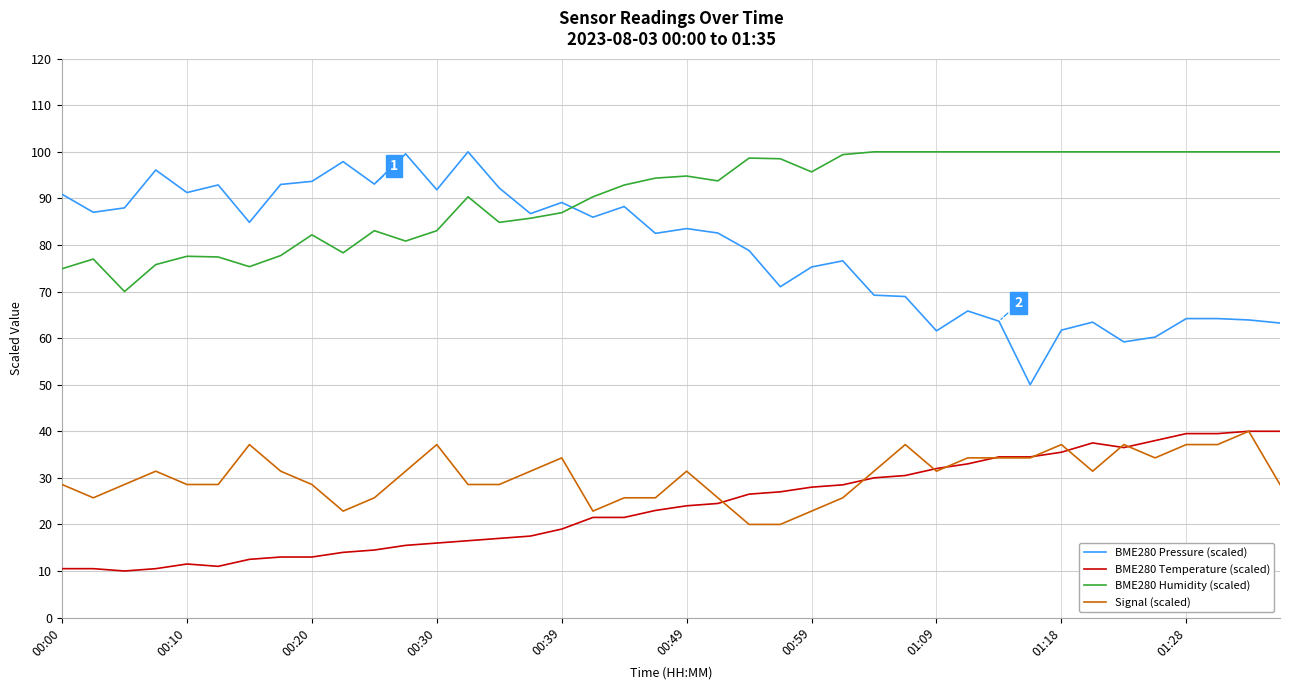

What is the greatest value displayed?

100.0